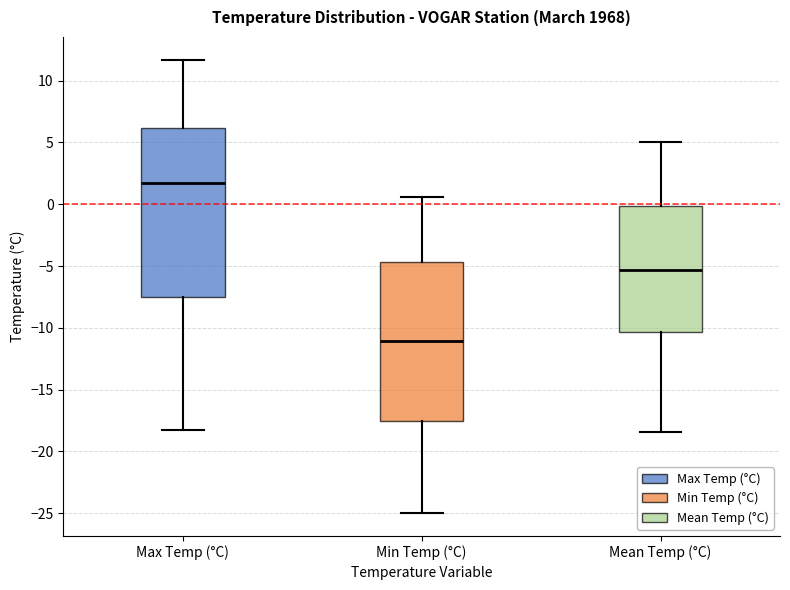

Which box has the highest median line?

Max Temp (°C)